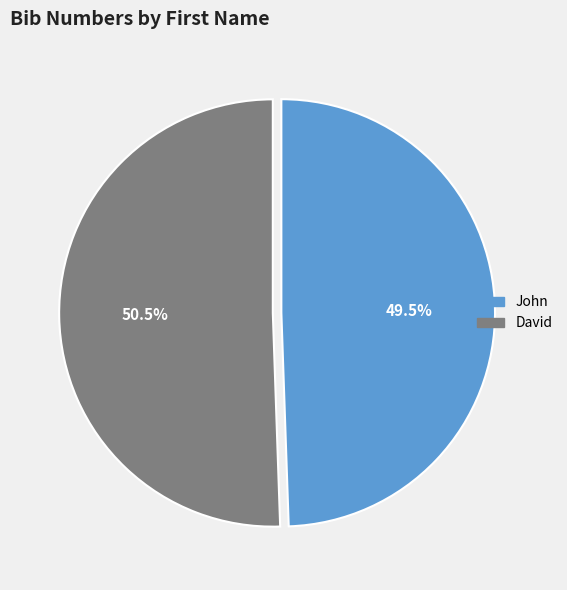

To the nearest percent, what is the difference between the David and John slice percentages?

1%